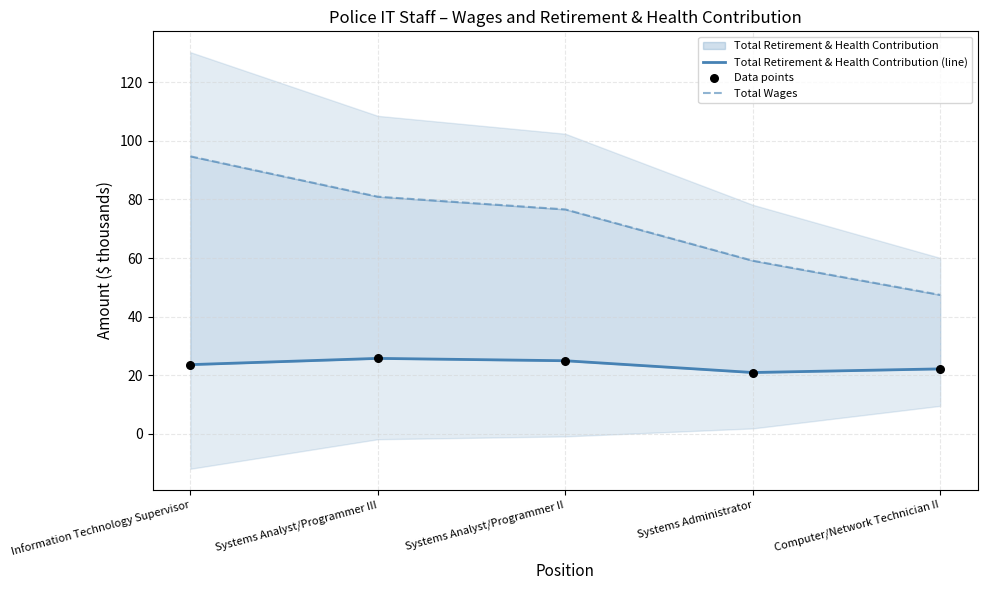

At how many categories does at least one series exceed 59?

4